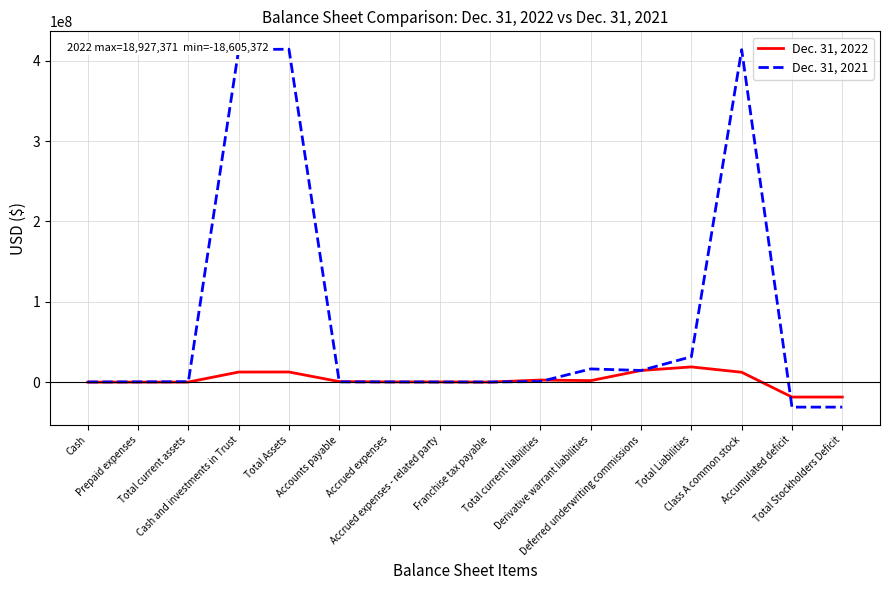

What is the greatest value displayed?

414514656